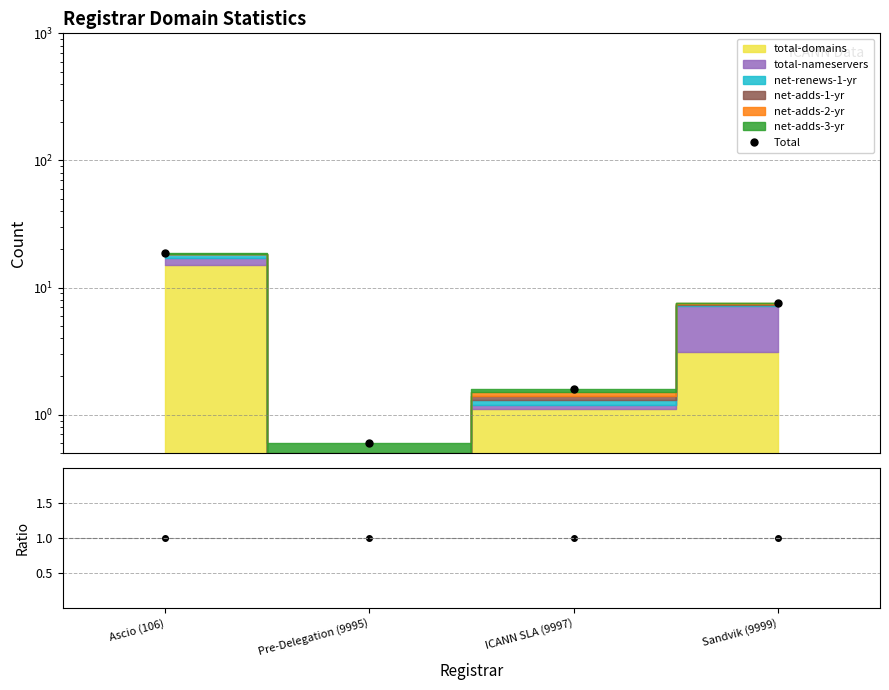

Reading left to right, what are all the values shown in this chart?

18.6	0.6	1.6	7.6